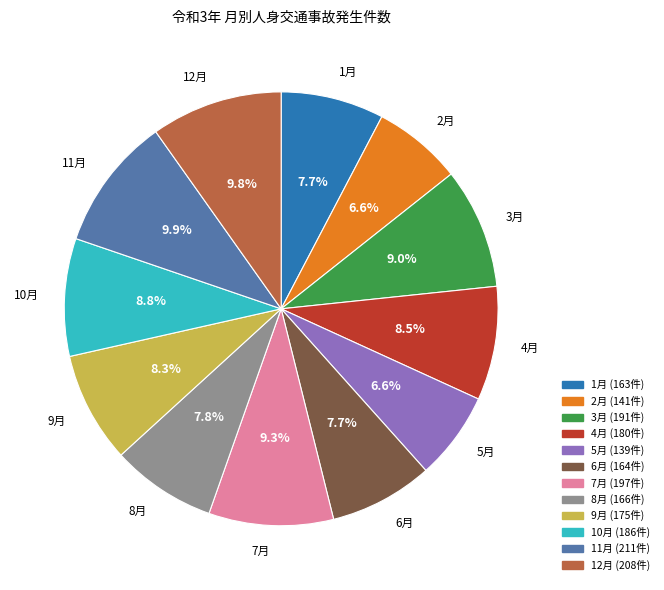

Is there any slice that represents more than half of the pie?

No